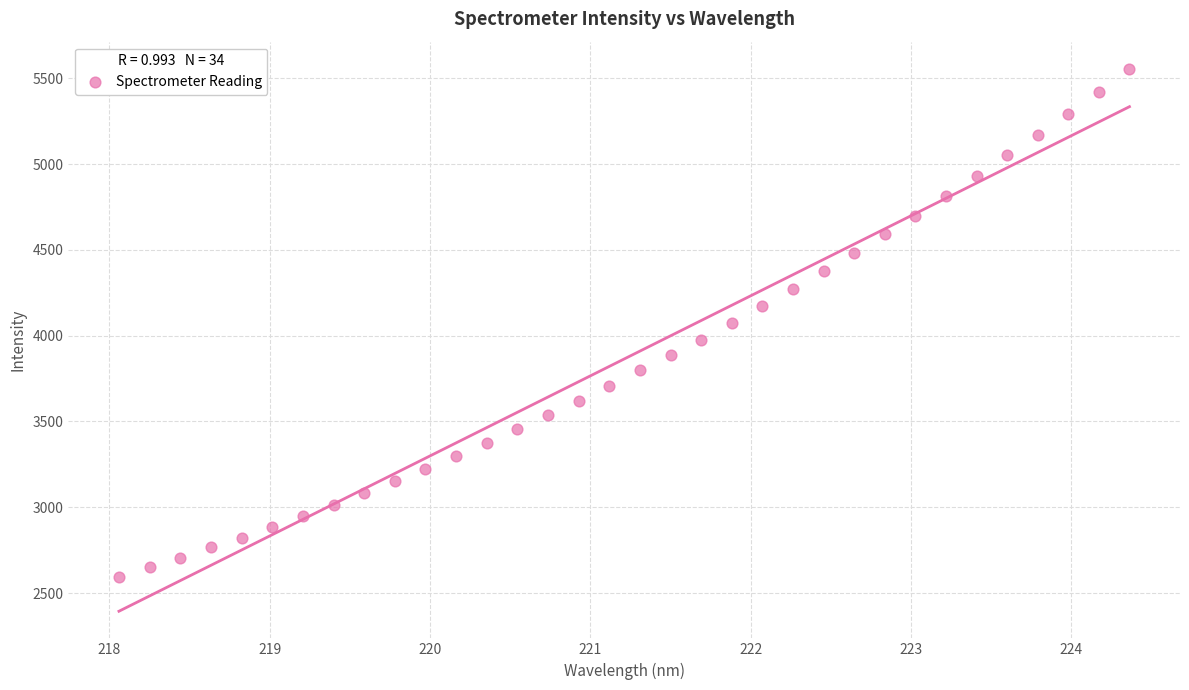

What is the range of X values (max minus min)?

6.3